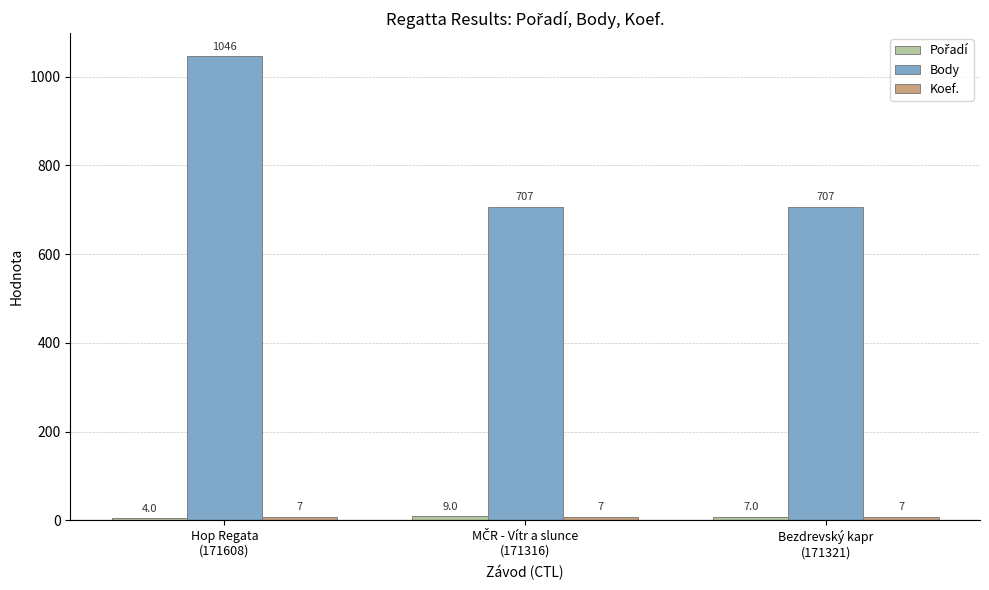

Count the number of data series in this chart.

3